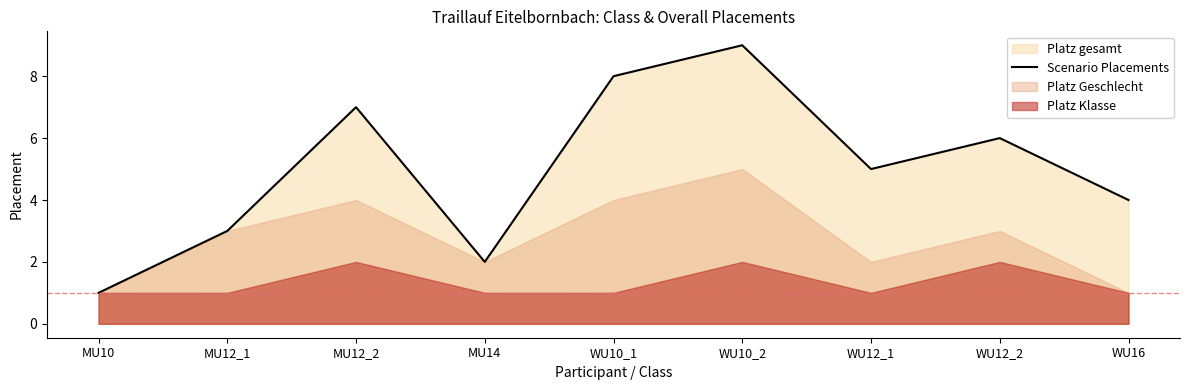

What is the smallest value displayed?

1